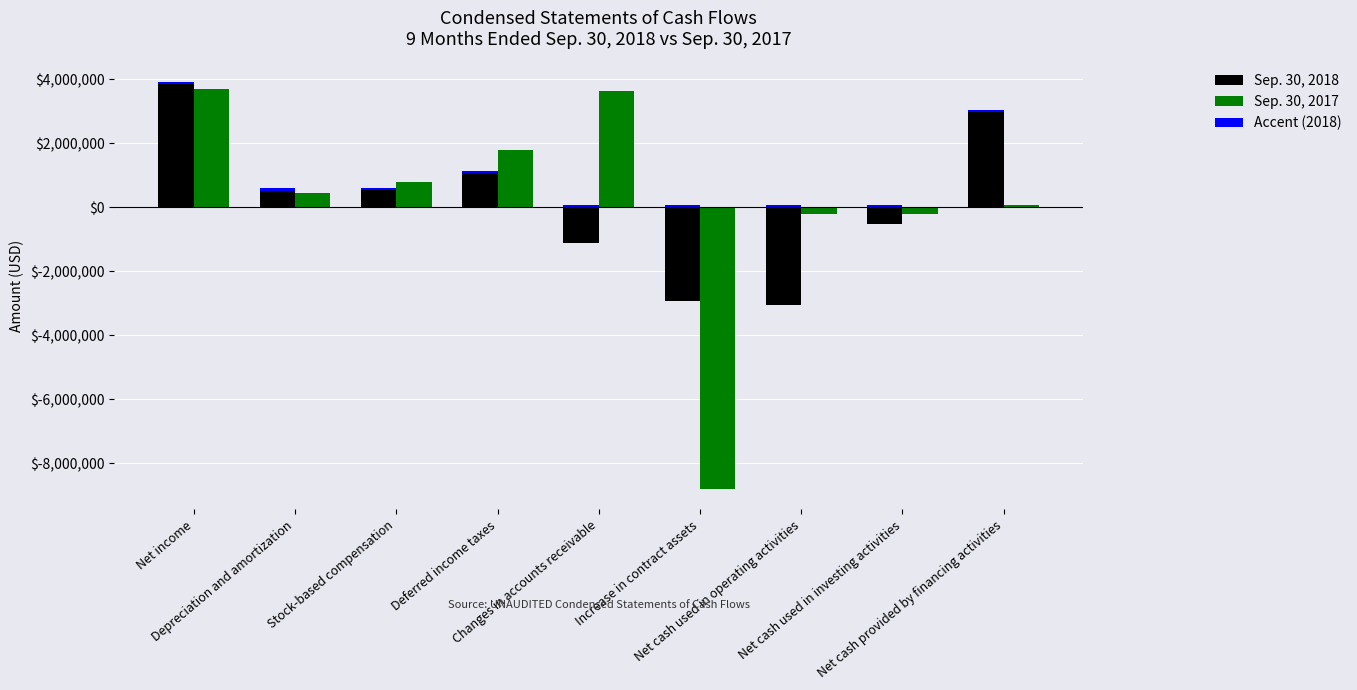

Reading left to right, what are all the values shown in this chart?

Sep. 30, 2018: Net income=3842143	Depreciation and amortization=521255	Stock-based compensation=536170	Deferred income taxes=1066500	Changes in accounts receivable=-1109365	Increase in contract assets=-2936411	Net cash used in operating activities=-3049419	Net cash used in investing activities=-521499	Net cash provided by financing activities=2968635
Sep. 30, 2017: Net income=3710461	Depreciation and amortization=459261	Stock-based compensation=787290	Deferred income taxes=1802128	Changes in accounts receivable=3621017	Increase in contract assets=-8799379	Net cash used in operating activities=-209021	Net cash used in investing activities=-198436	Net cash provided by financing activities=78954
Accent (2018): Net income=80000	Depreciation and amortization=80000	Stock-based compensation=80000	Deferred income taxes=80000	Changes in accounts receivable=80000	Increase in contract assets=80000	Net cash used in operating activities=80000	Net cash used in investing activities=80000	Net cash provided by financing activities=80000